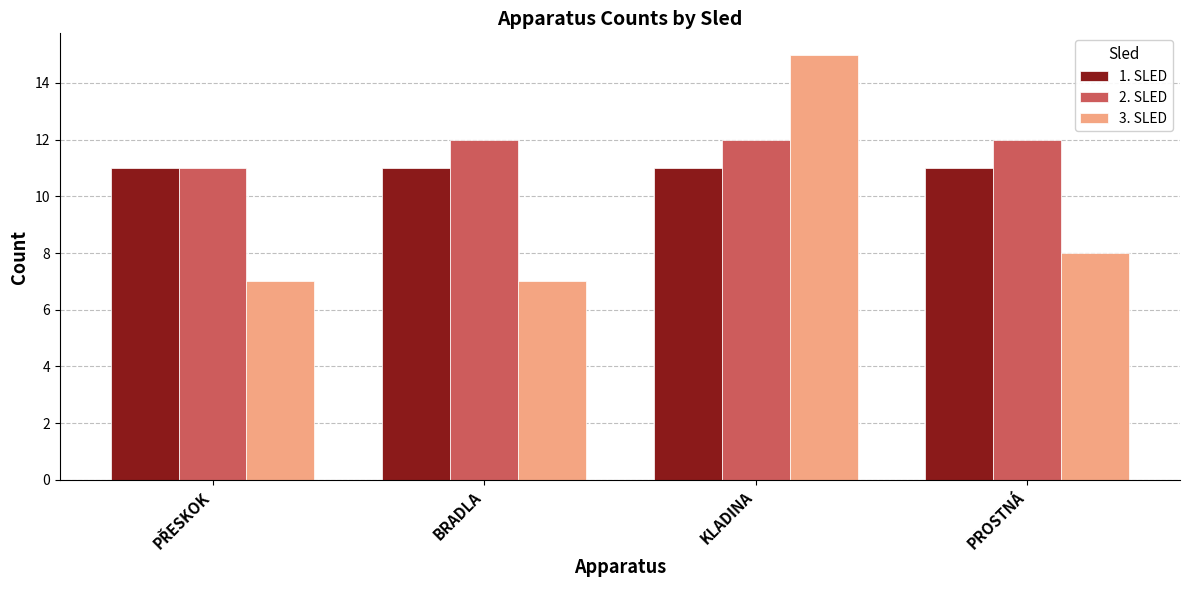

Does the chart contain stacked bars?

No